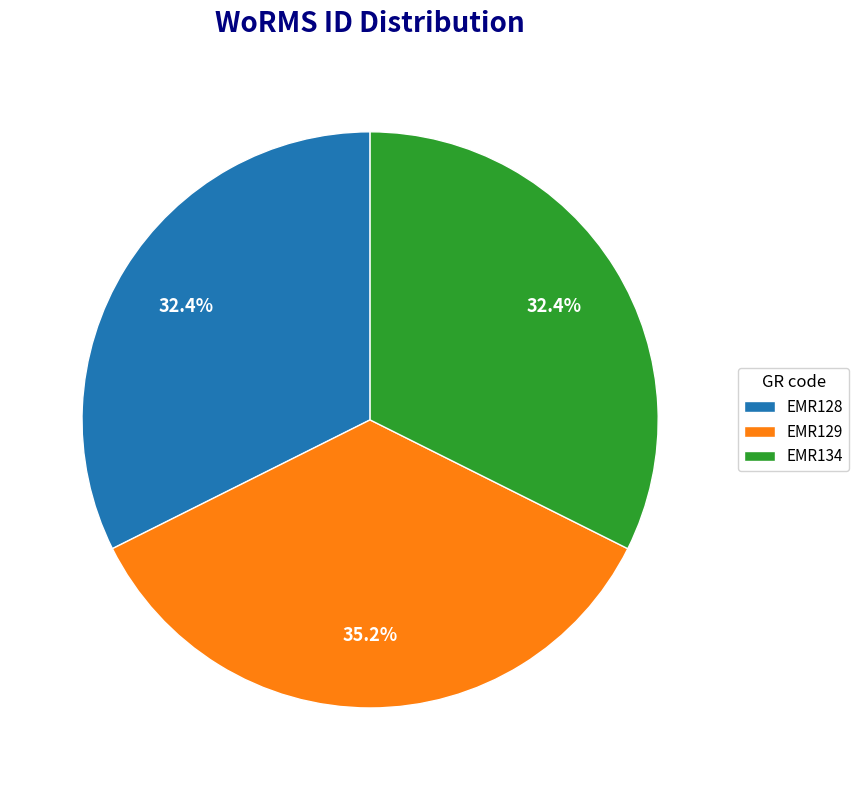

True or false: EMR129 accounts for 43% of the total.

False